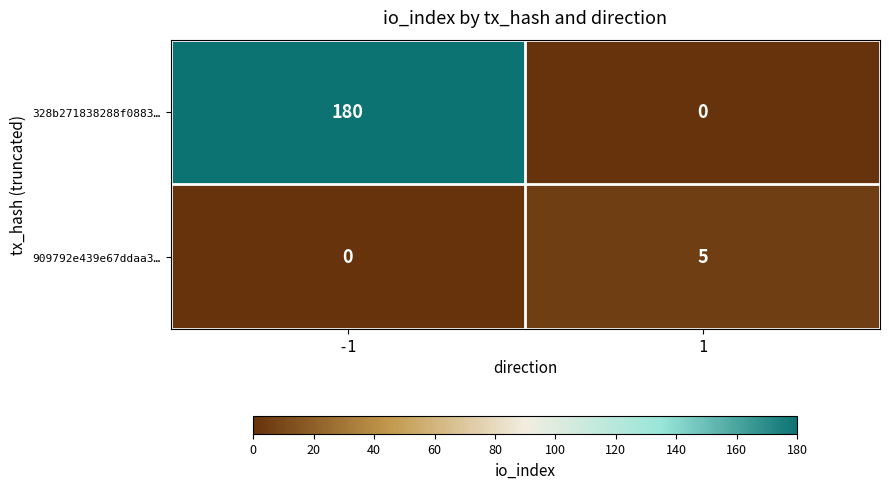

The 328b271838288f0883… series shows 0 at 1. True or false?

True